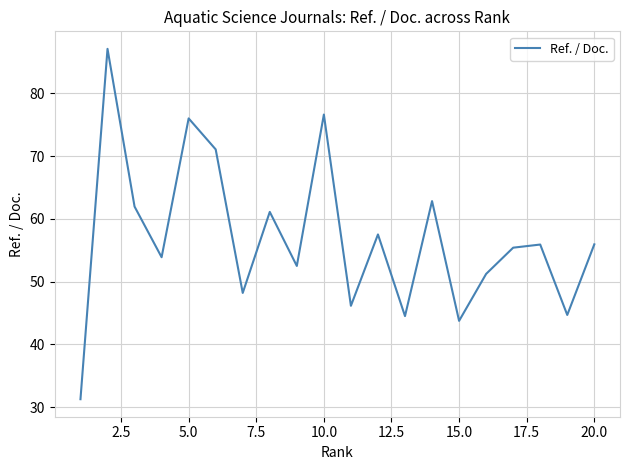

What is the difference between the maximum and minimum values?

55.8